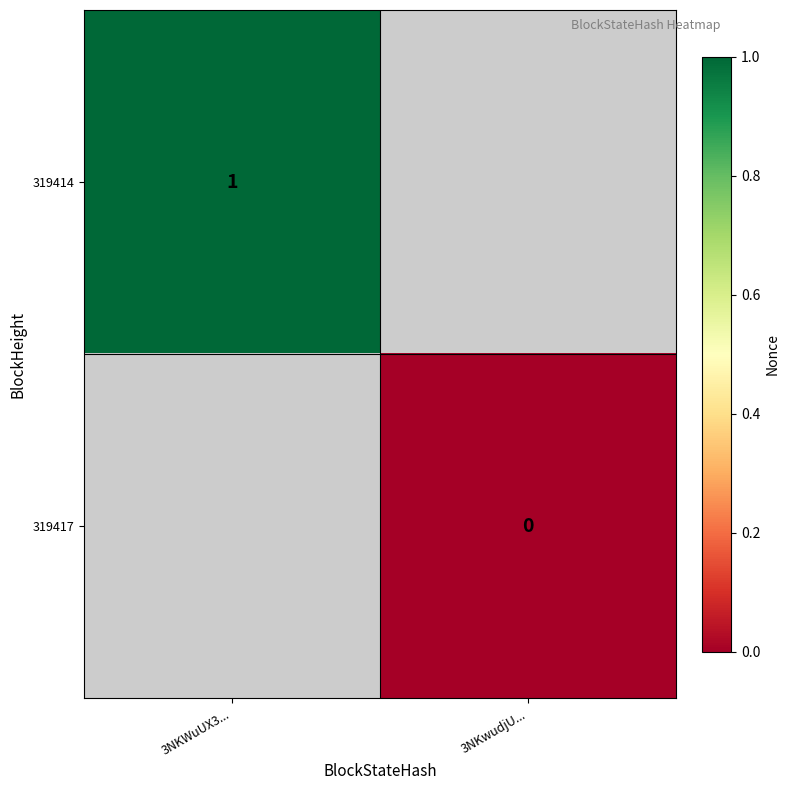

Which has a higher value, 3NKwudjU... or 3NKWuUX3...?

3NKWuUX3...